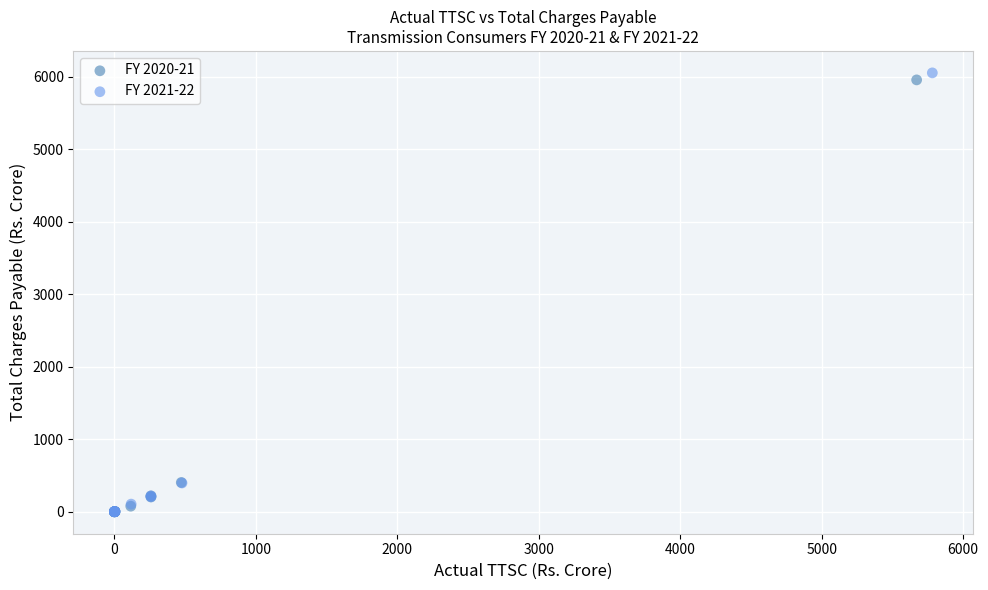

What are all the series names shown in the legend?

FY 2020-21, FY 2021-22